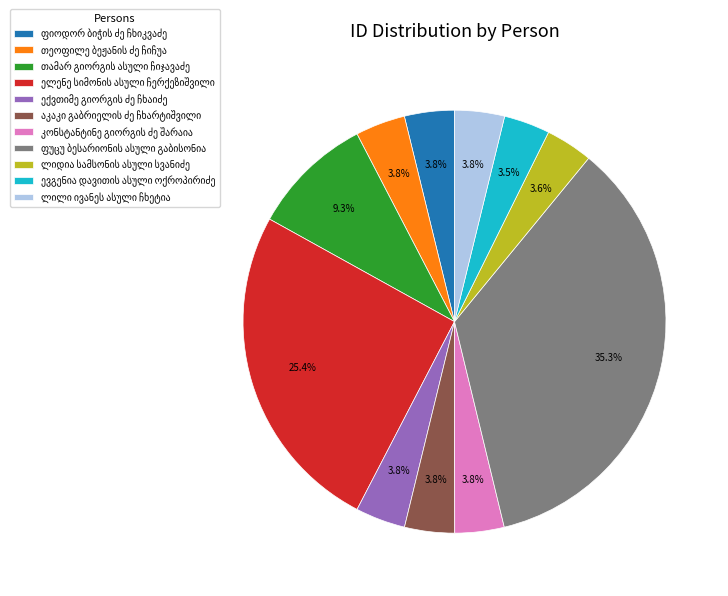

Does any single category account for the majority?

No